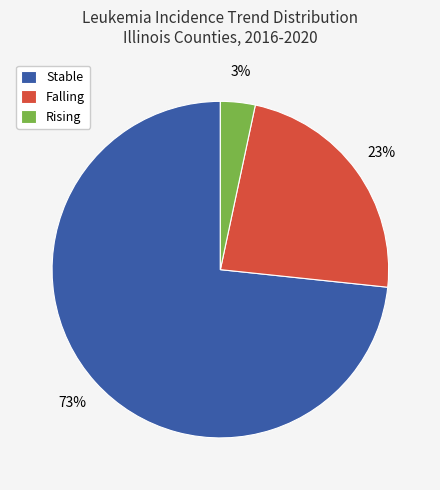

How many slices are in this pie chart?

3